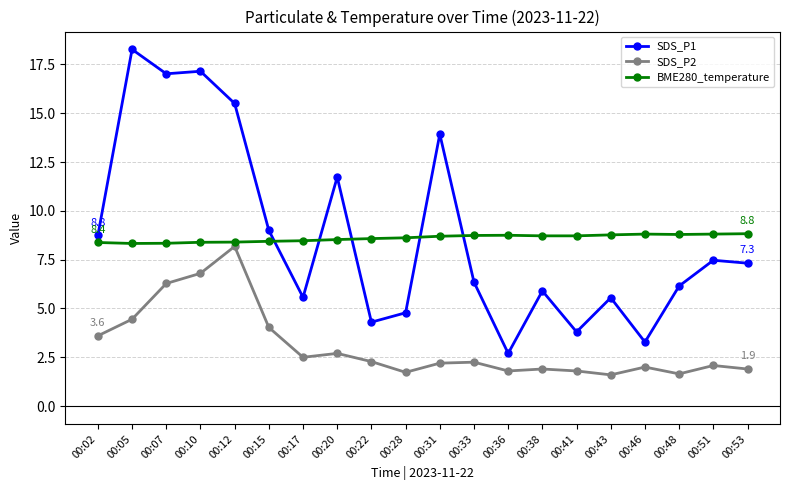

What is the difference between the highest and lowest values at 00:22?

6.3